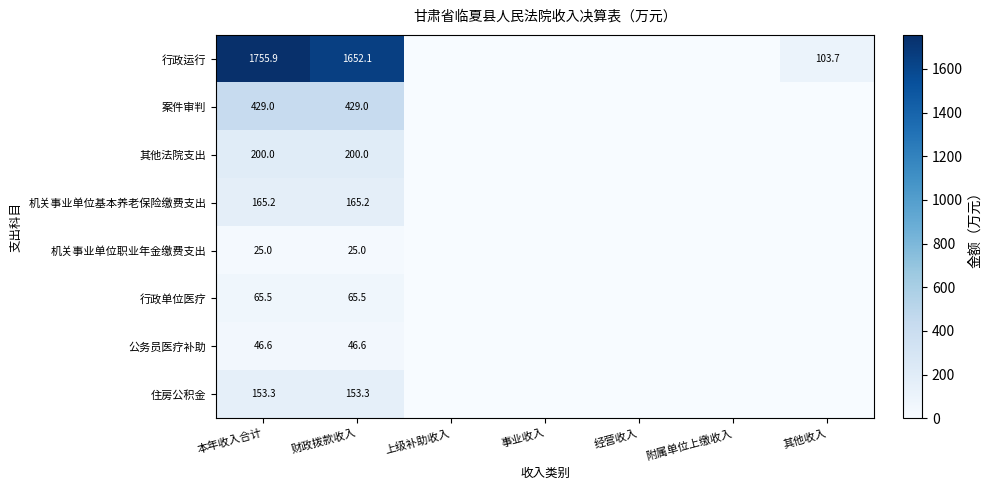

True or false: 其他法院支出 has a value of 70.7 at 财政拨款收入.

False